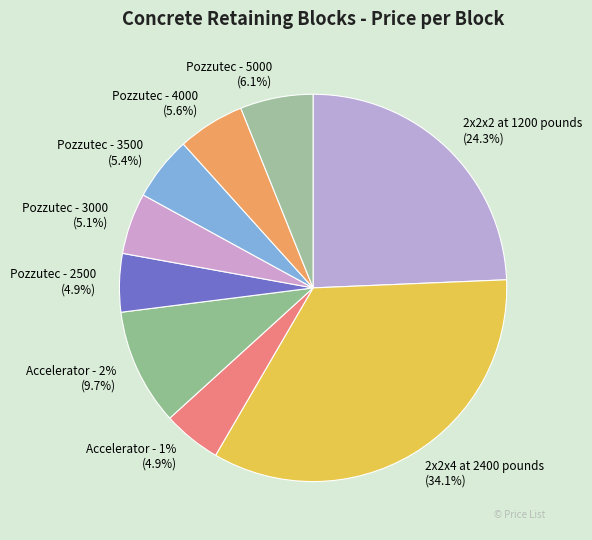

To the nearest percent, what portion does Pozzutec - 4000 represent?

6%